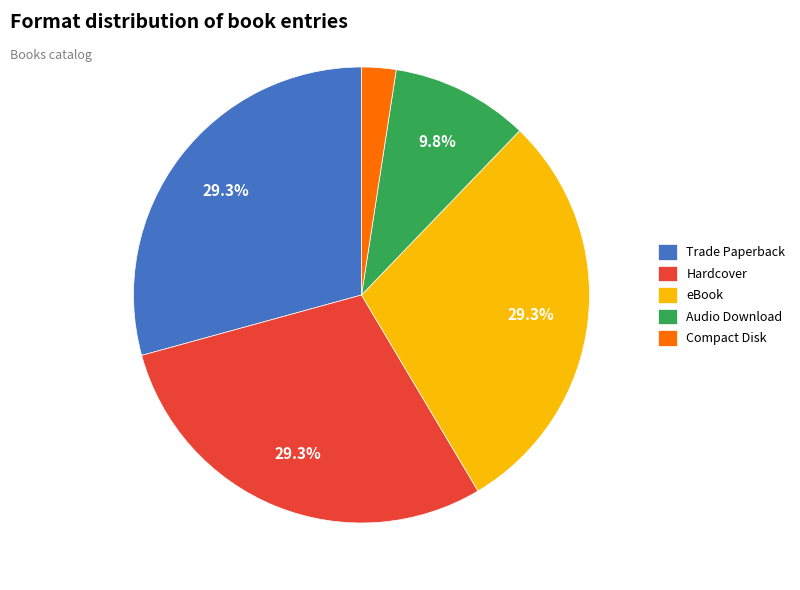

Is Audio Download the majority of the pie?

No